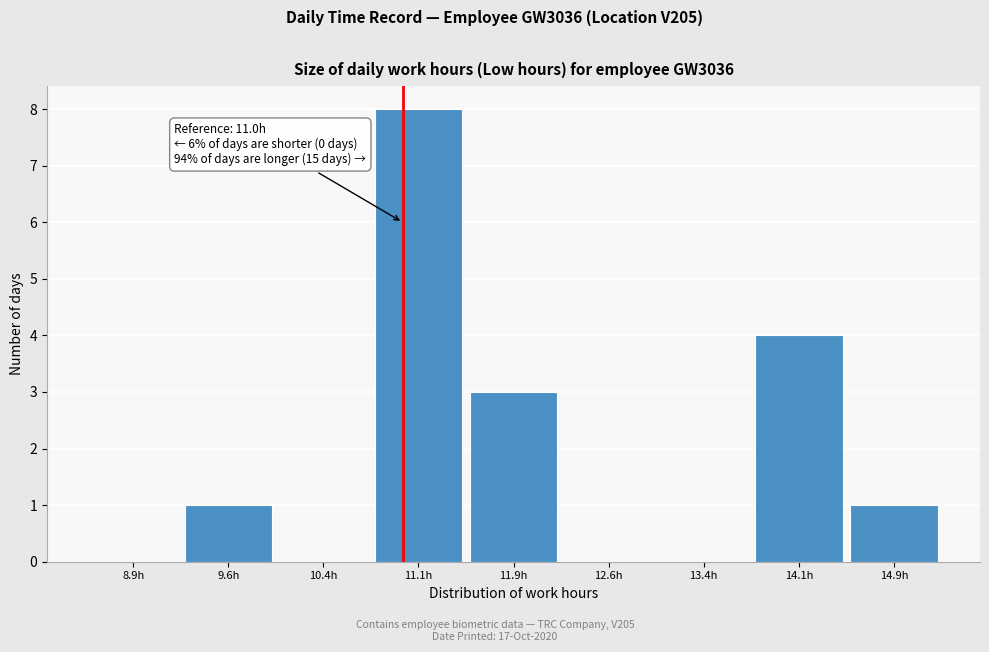

Over which range of the x-axis is the bar tallest?

10.75 to 11.50